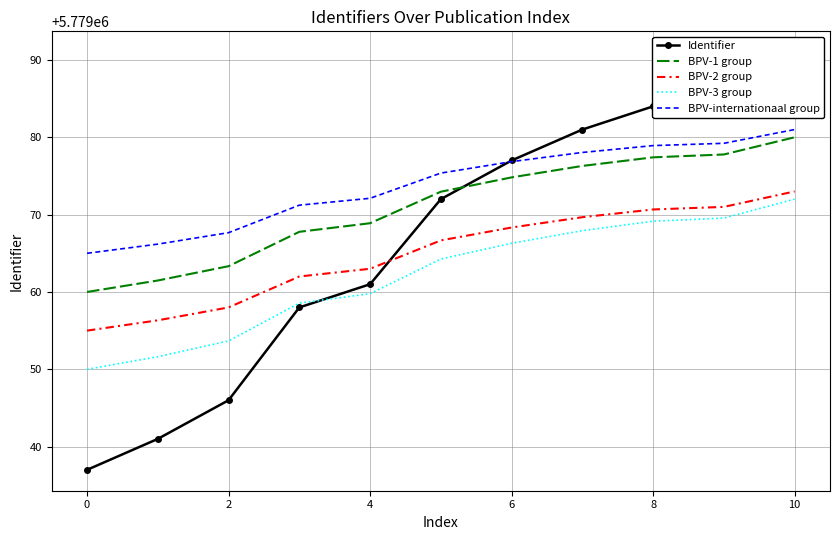

How many lines are shown in the chart?

5